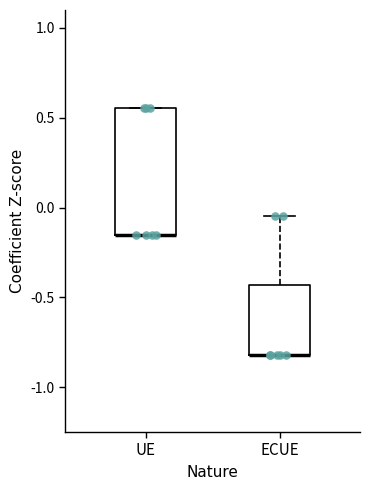

Reading left to right, read every box against the y-axis: the position of its median line, the range the box covers, and the ends of its whiskers. The values are not printed on the chart, so give them approximately, as read against the axis.

UE: median -0.15 (drawn on the box's lower edge), box -0.15 to 0.55, whiskers -0.15 to 0.55
ECUE: median -0.80 (drawn on the box's lower edge), box -0.80 to -0.45, whiskers -0.80 to -0.05